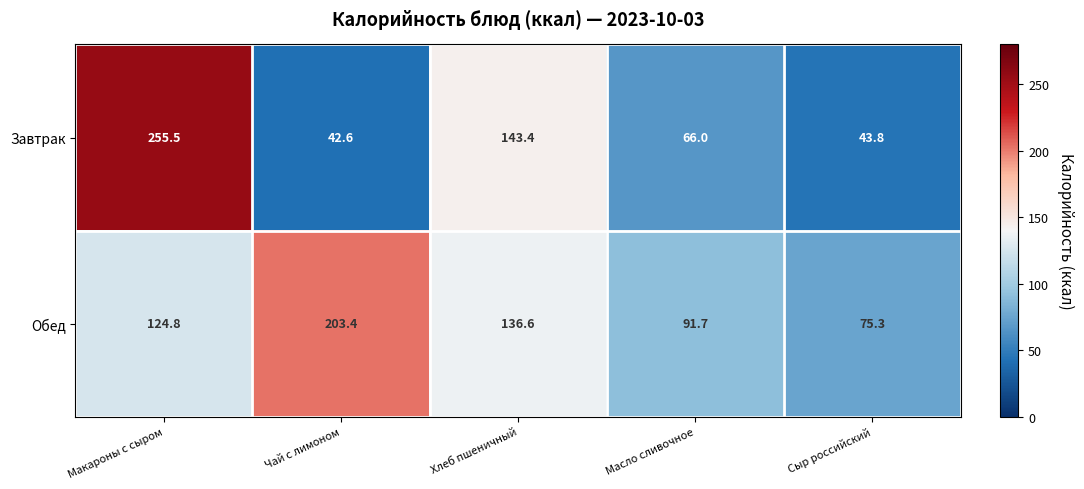

At how many categories does at least one series exceed 43?

5